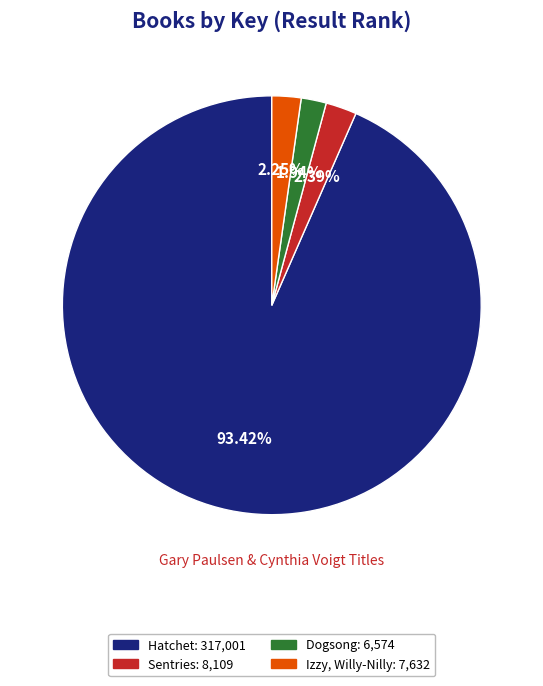

What is the ratio of the value at Sentries to the value at Dogsong?

1.2